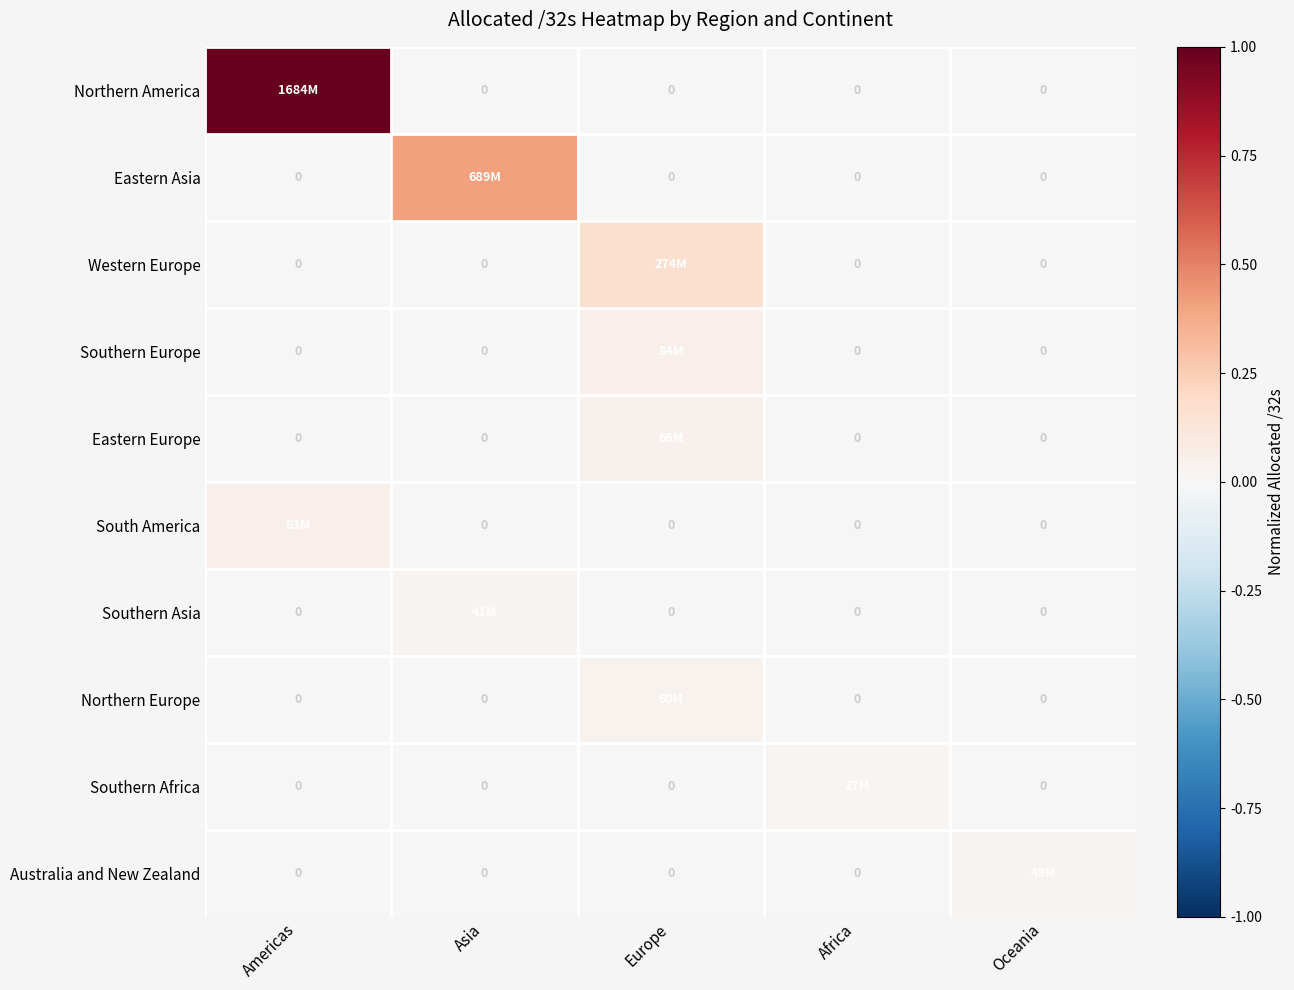

Which series has the largest range (max minus min)?

Northern America